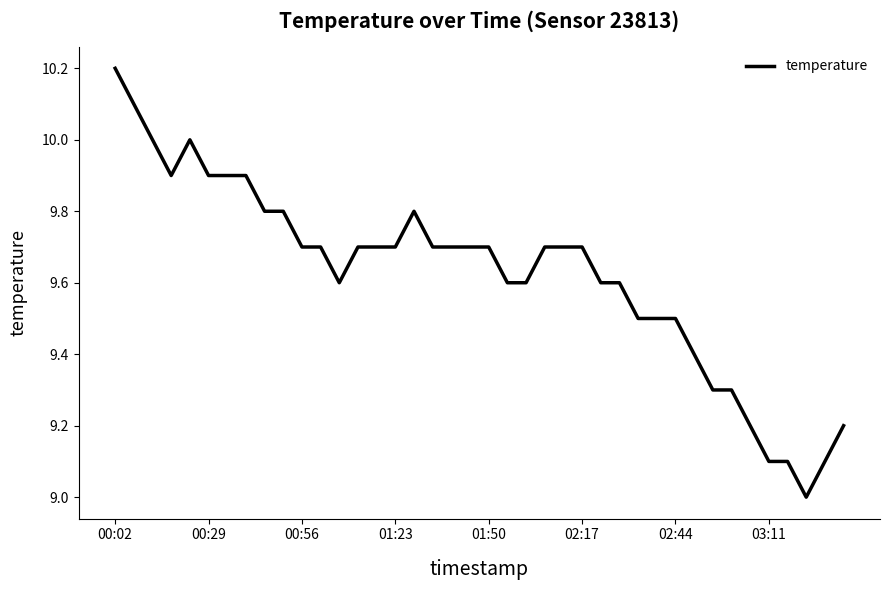

What is the maximum value shown in the chart?

10.2